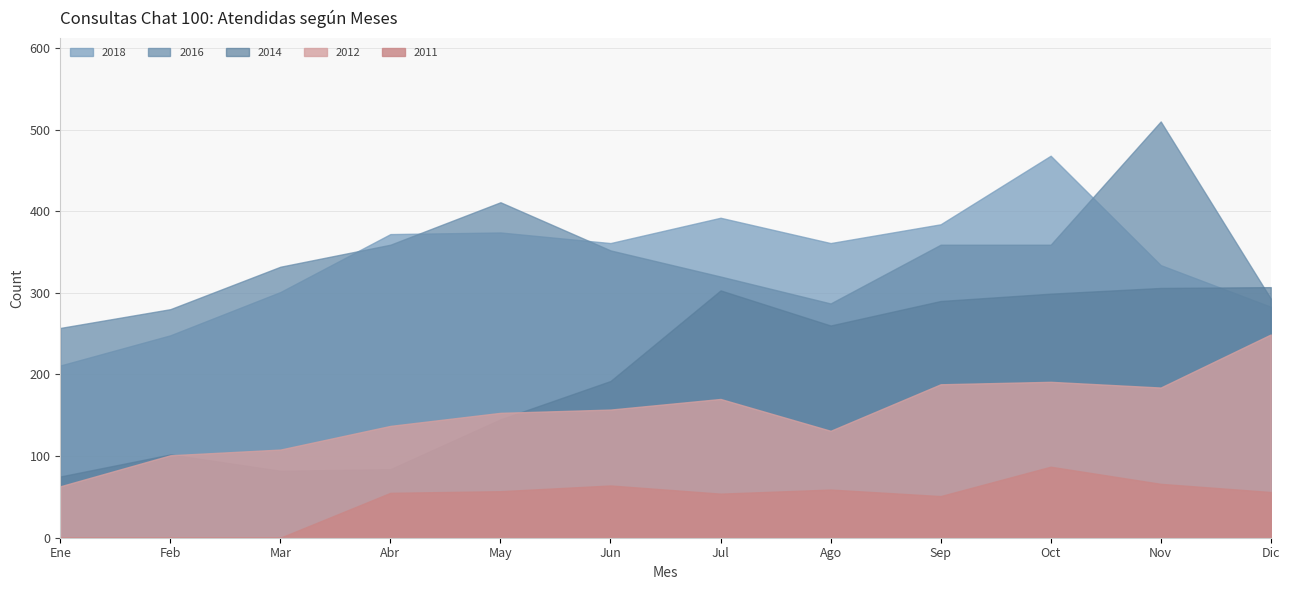

What is the label of the 4th point from the right?

Sep